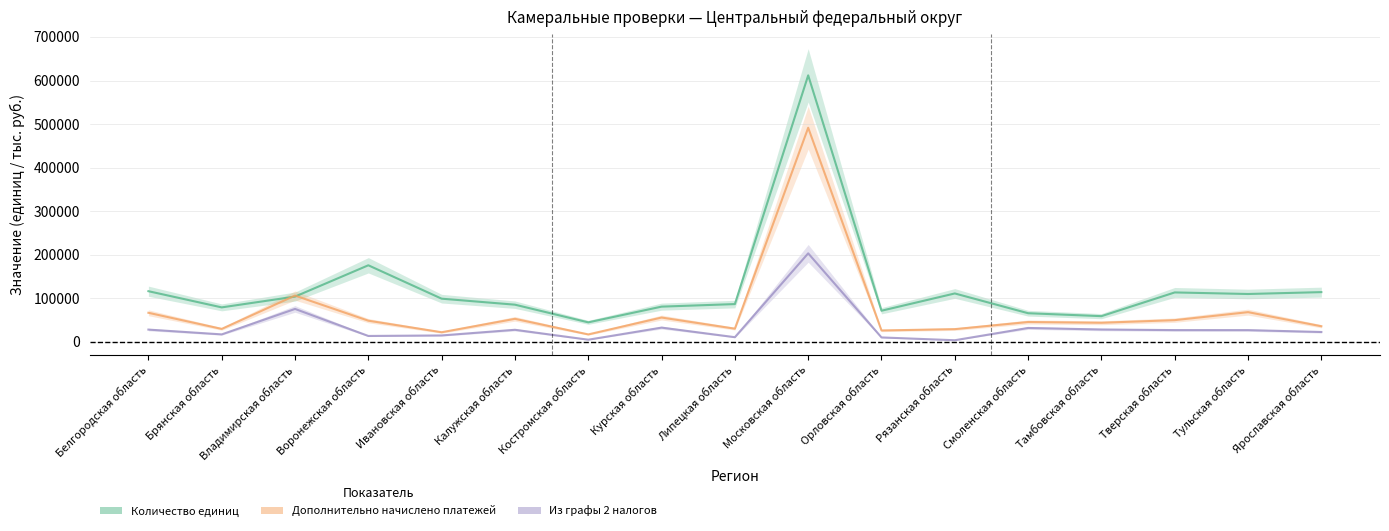

How many series are shown in this chart?

3